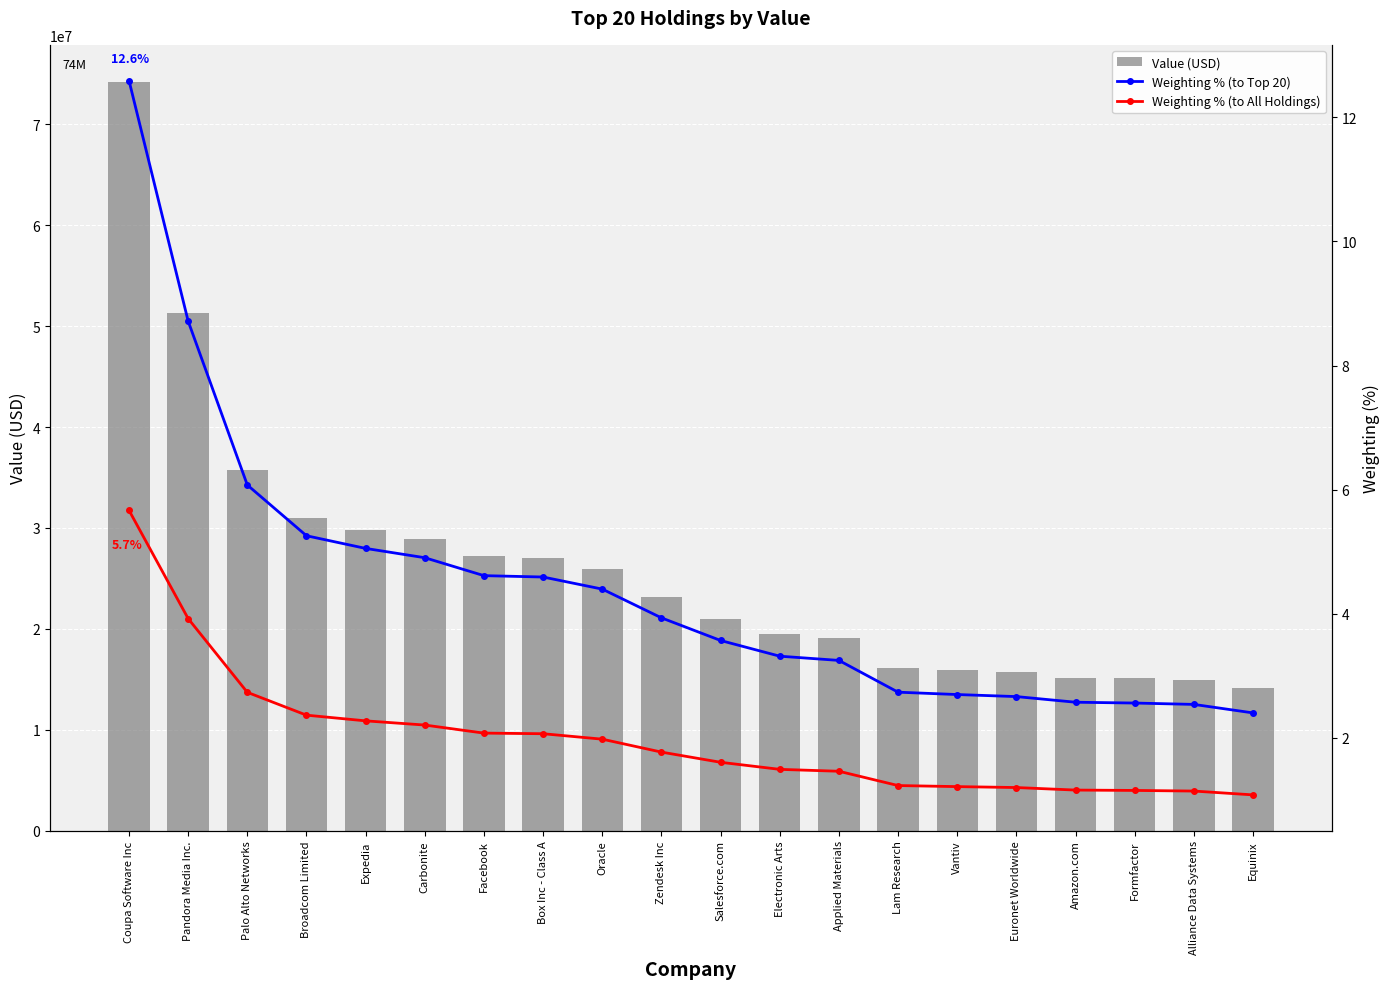

What are all the series names shown in the legend?

Value (USD), Weighting % (to Top 20), Weighting % (to All Holdings)